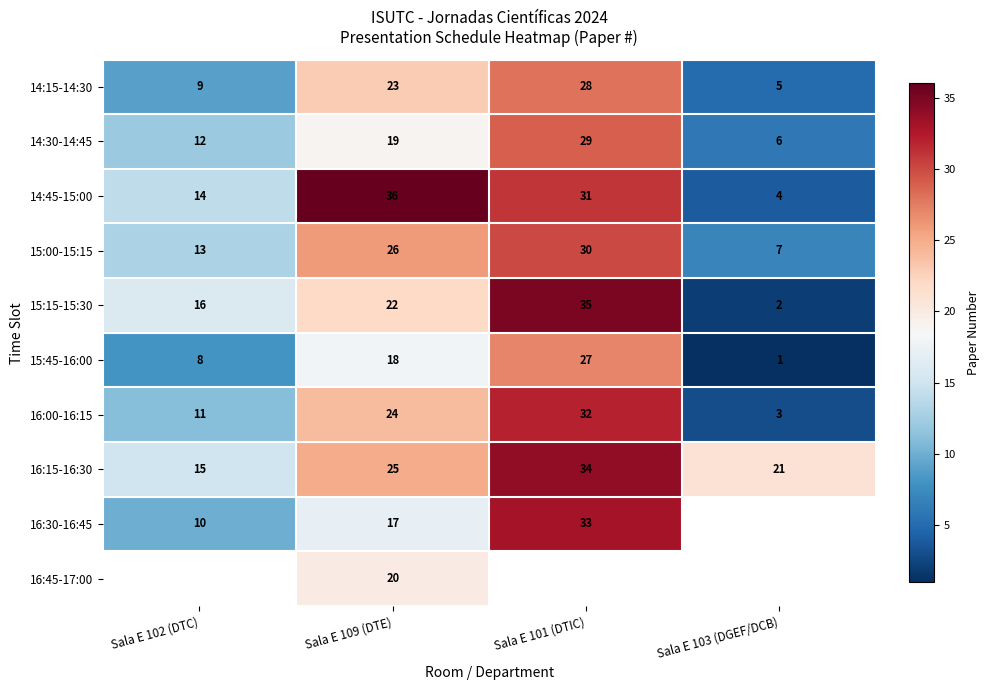

What is the smallest value displayed?

1.0